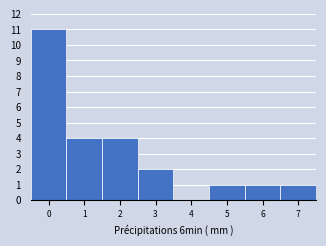

How tall is the bar that spans 2.5 to 3.5 on the x-axis? The values are not printed on the chart, so give them approximately, as read against the axis.

2